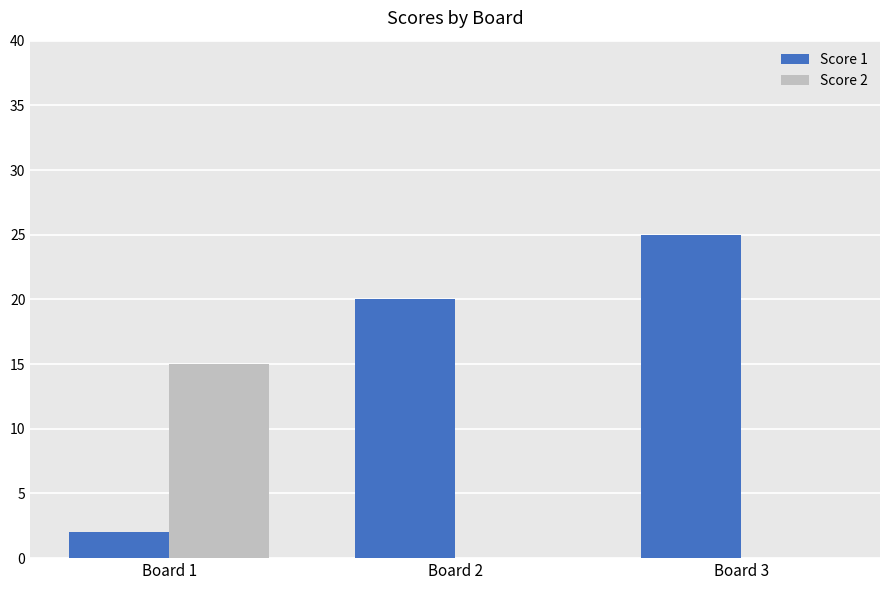

The value of Score 2 at Board 1 is 15. True or false?

True